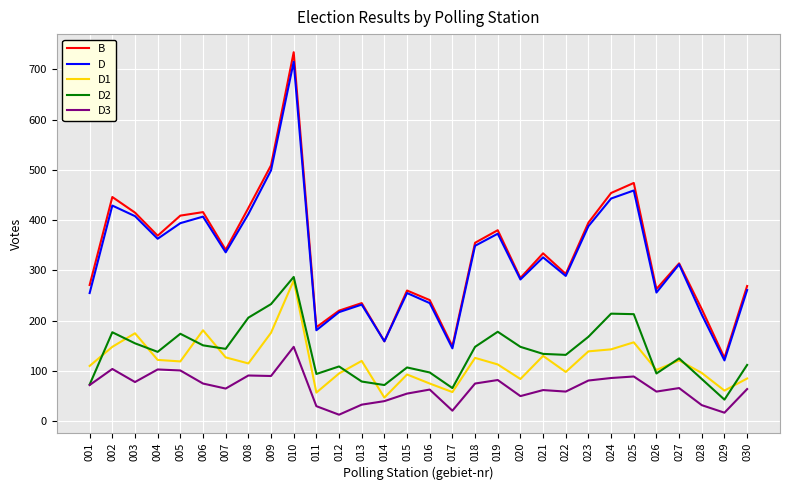

What is the minimum value for D3?

13